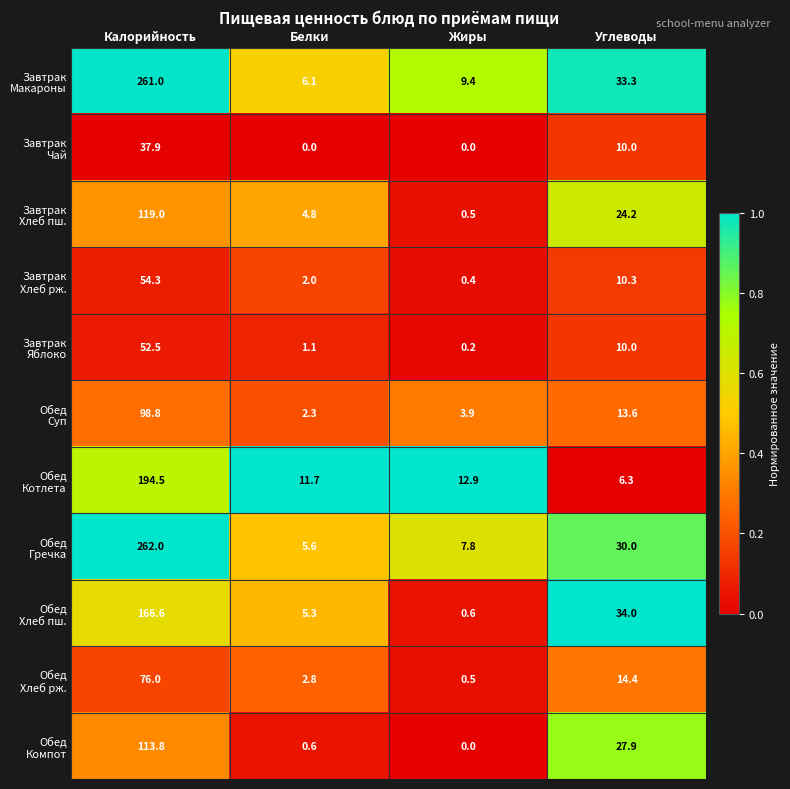

What is the greatest value displayed?

262.0